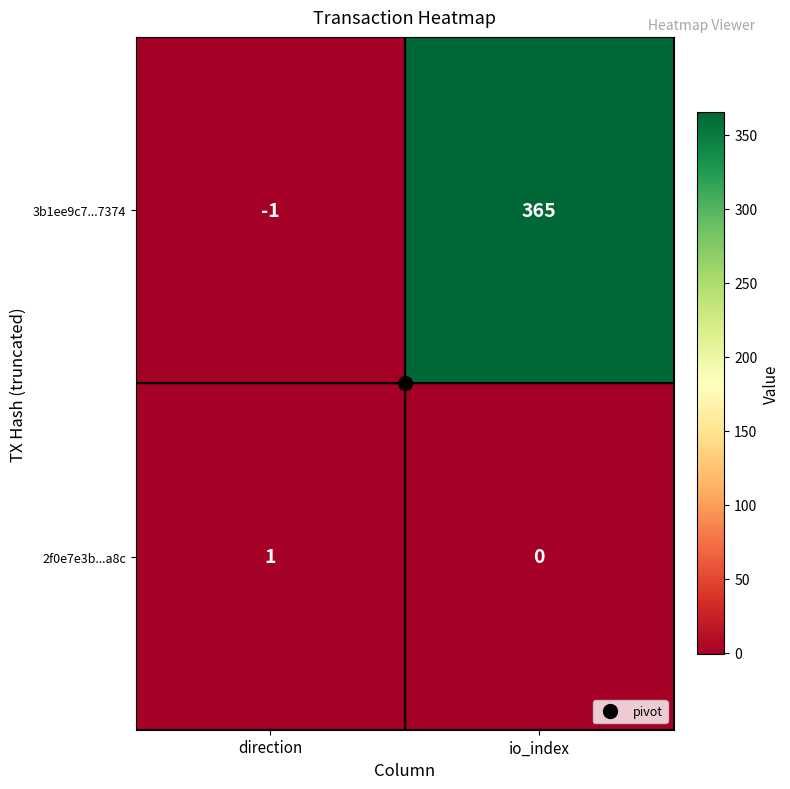

What is the sum of the 3b1ee9c7...7374 values at direction and io_index?

364